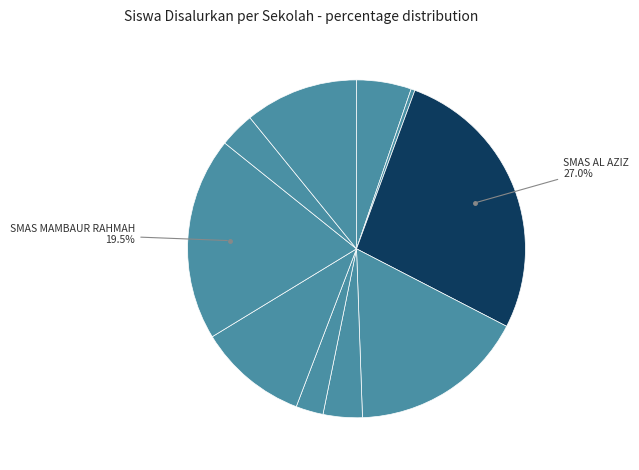

Count the number of slices in the pie.

10